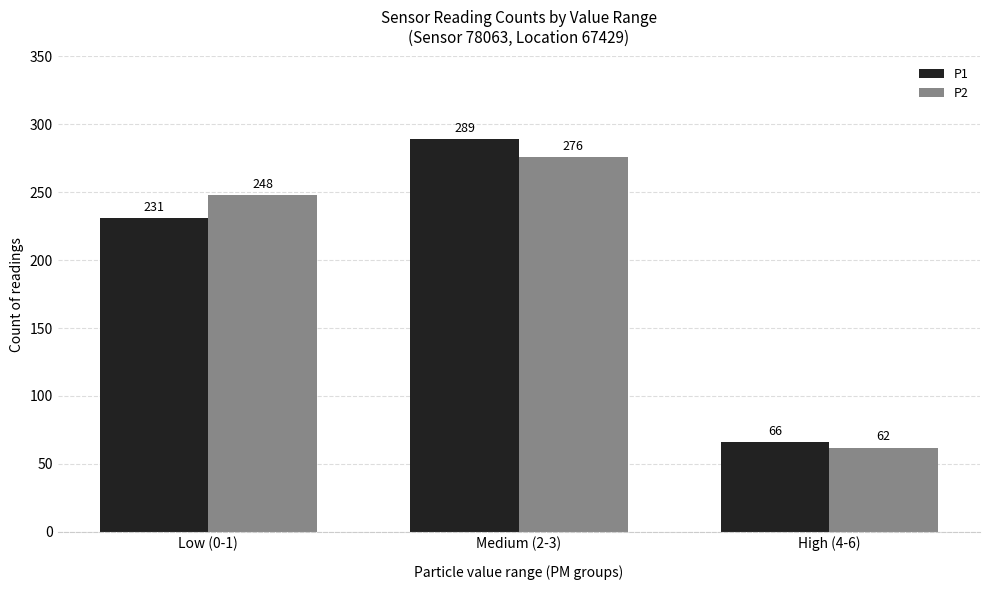

What is the value of the P1 bar at the 2nd from the left?

289